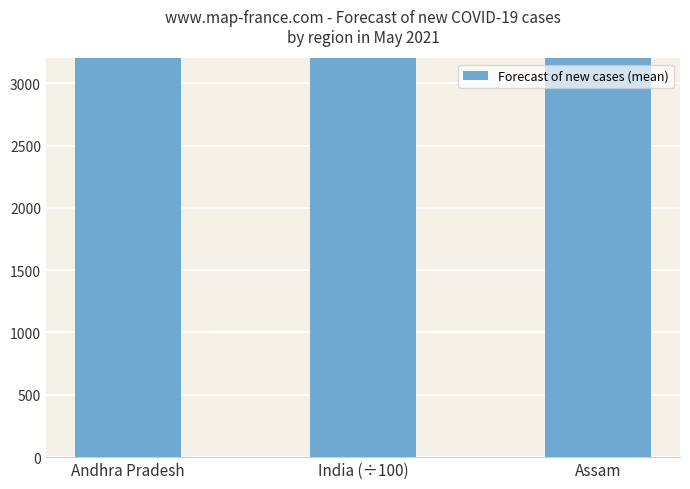

What is the value of the 2nd bar from the left?

3296